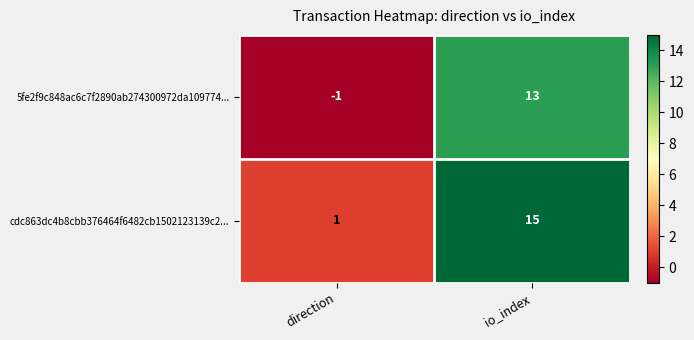

The value of cdc863dc4b8cbb376464f6482cb1502123139c2... at direction is 1. True or false?

True